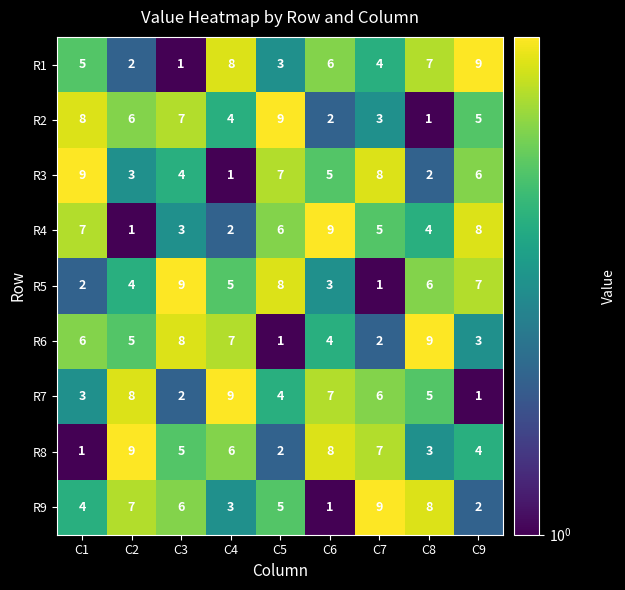

At which label does R7 first exceed 5?

C2